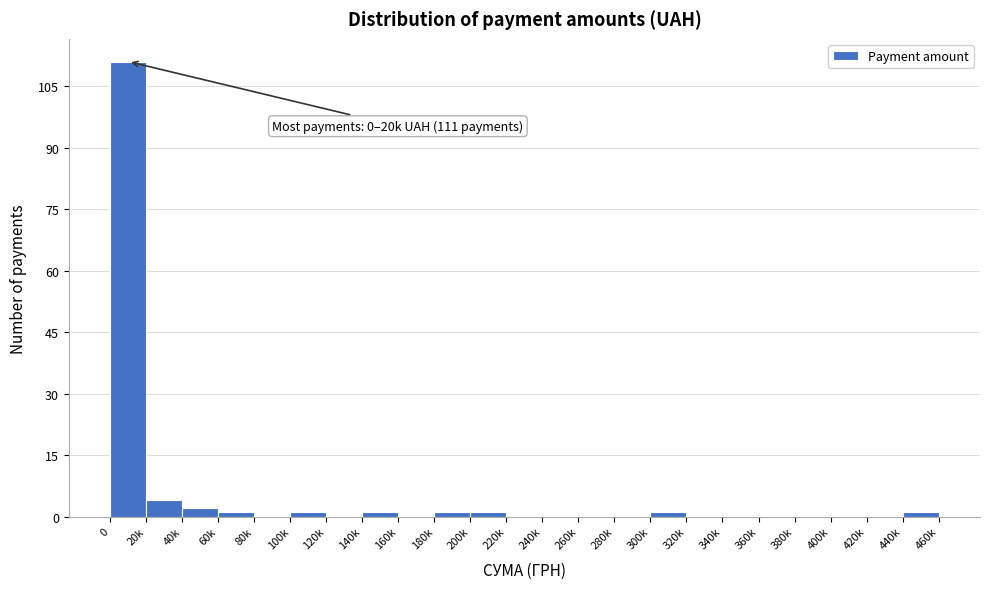

Reading left to right, transcribe all the data shown in this chart.

0=111	20k=4	40k=2	60k=1	80k=0	100k=1	120k=0	140k=1	160k=0	180k=1	200k=1	220k=0	240k=0	260k=0	280k=0	300k=1	320k=0	340k=0	360k=0	380k=0	400k=0	420k=0	440k=1